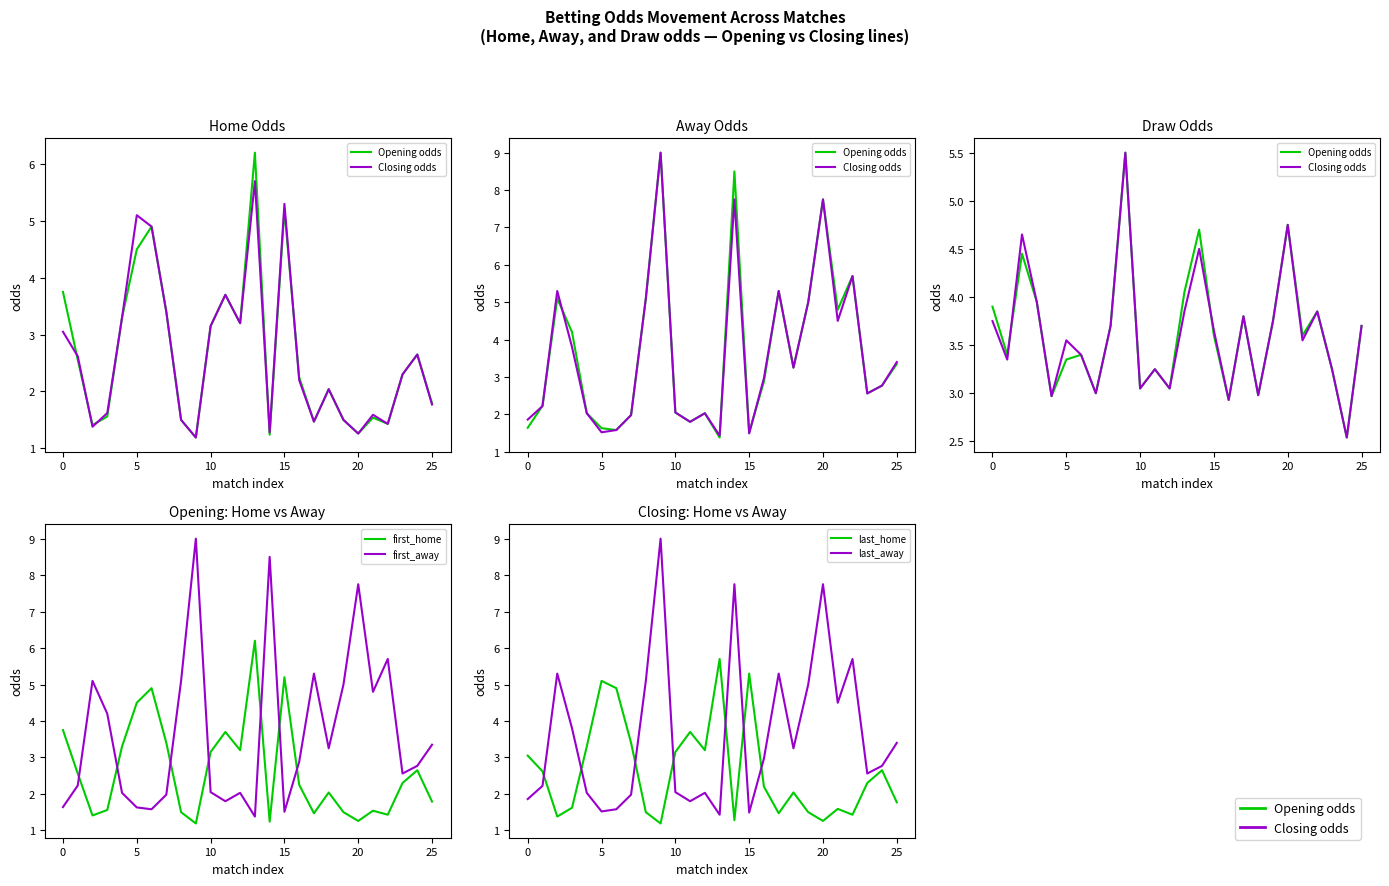

Which has a higher value, 11 or 20?

20